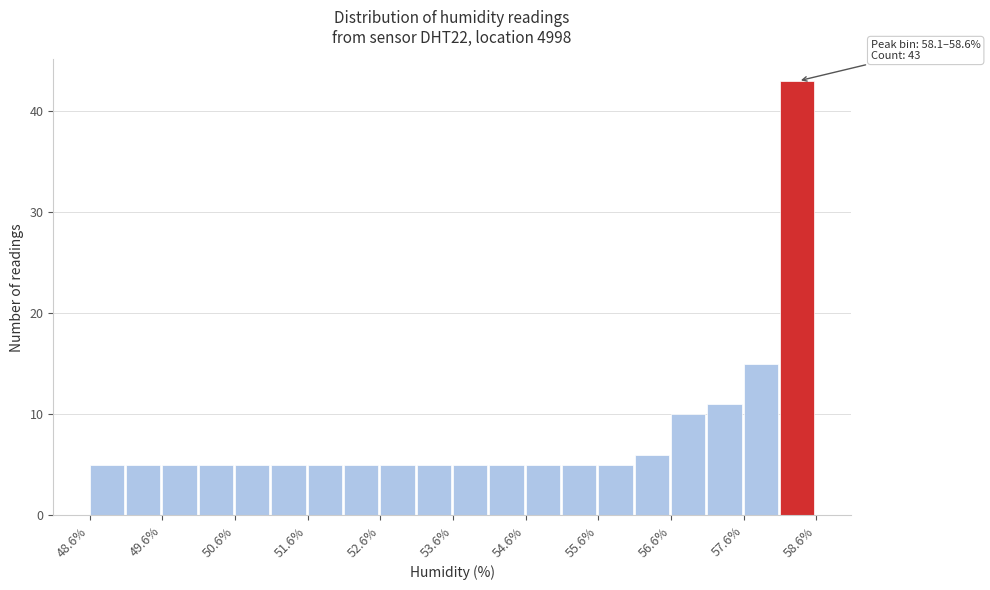

Which range on the x-axis has the tallest bar?

58.1 to 58.6